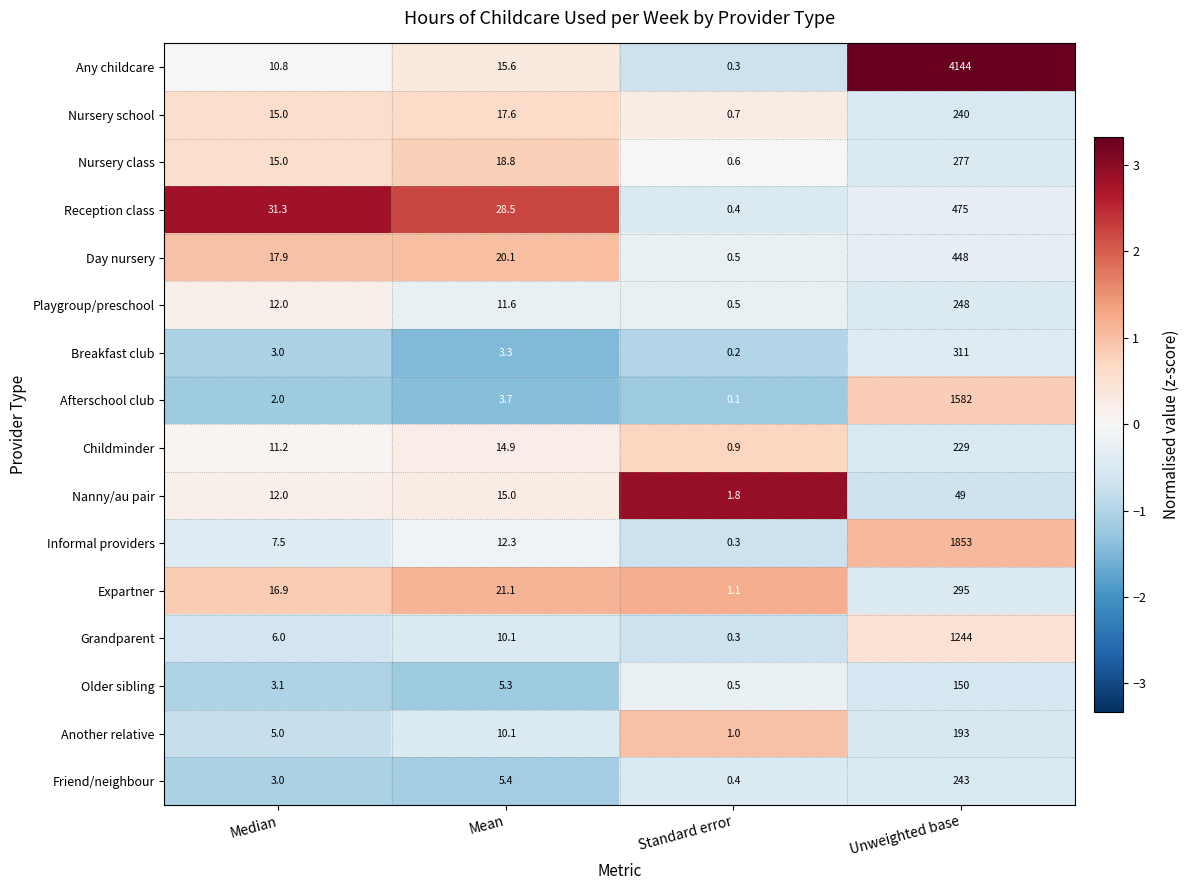

List the series in order of their peak value, lowest first.

Nanny/au pair, Older sibling, Another relative, Childminder, Nursery school, Friend/neighbour, Playgroup/preschool, Nursery class, Expartner, Breakfast club, Day nursery, Reception class, Grandparent, Afterschool club, Informal providers, Any childcare